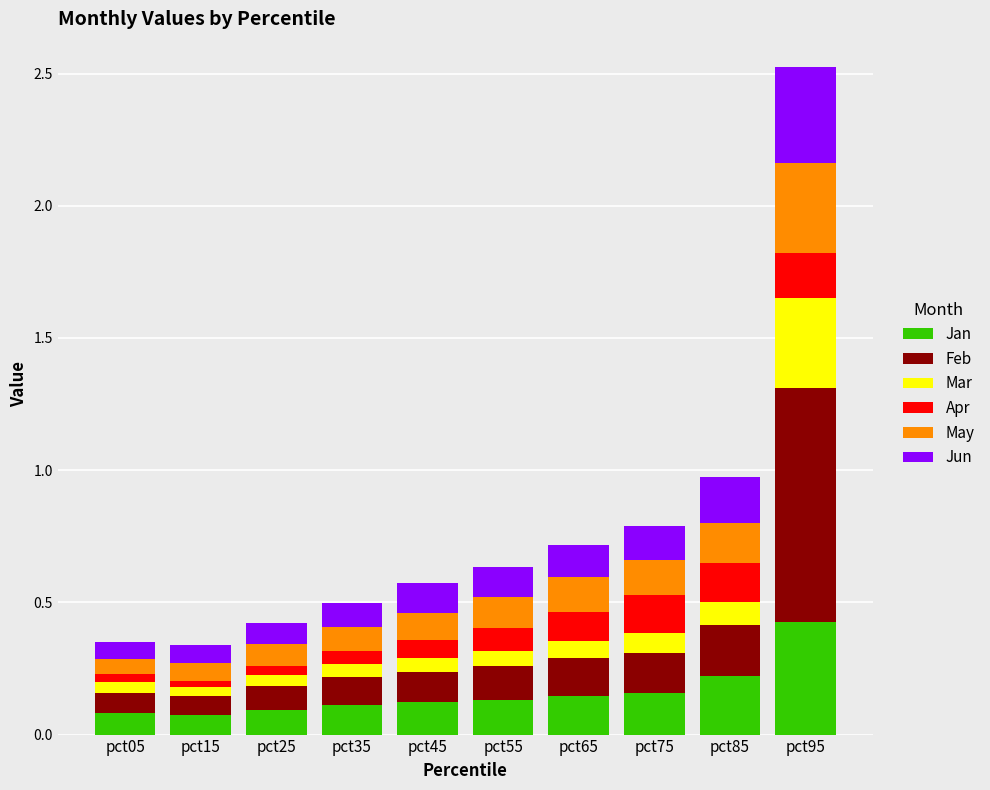

What are all the series names shown in the legend?

Jan, Feb, Mar, Apr, May, Jun